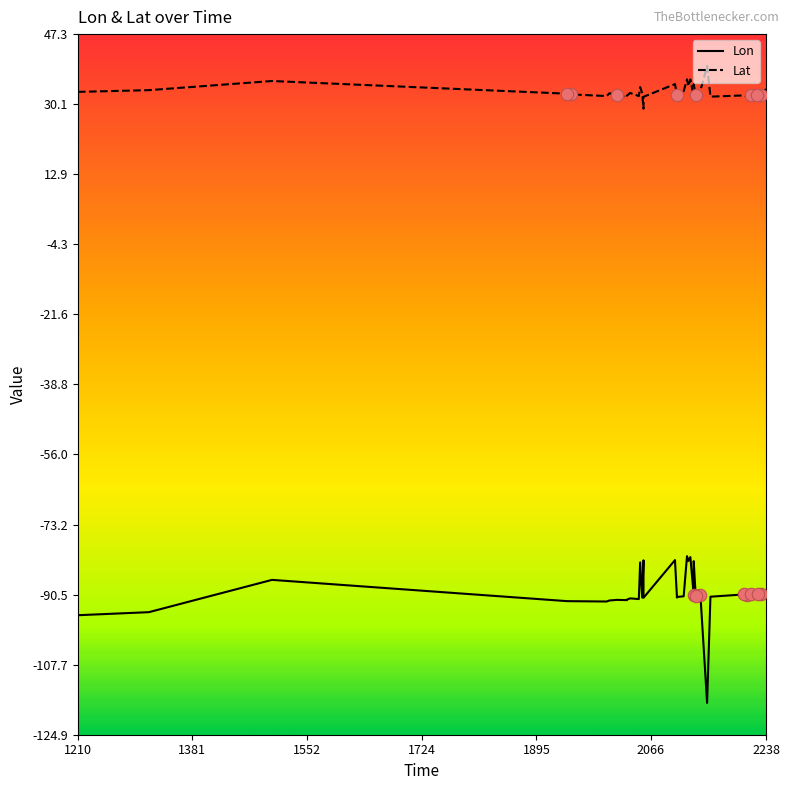

At how many categories does at least one series exceed -98?

40